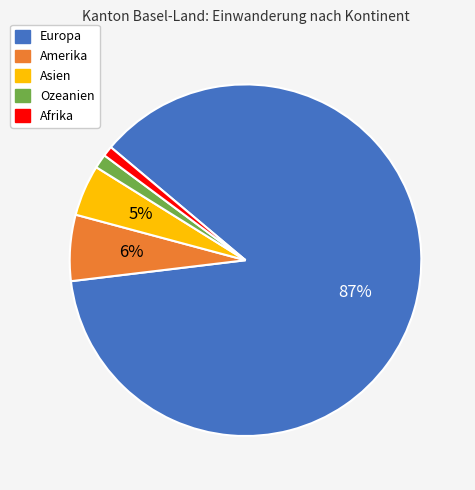

The Asien slice represents 5% of the pie. True or false?

True